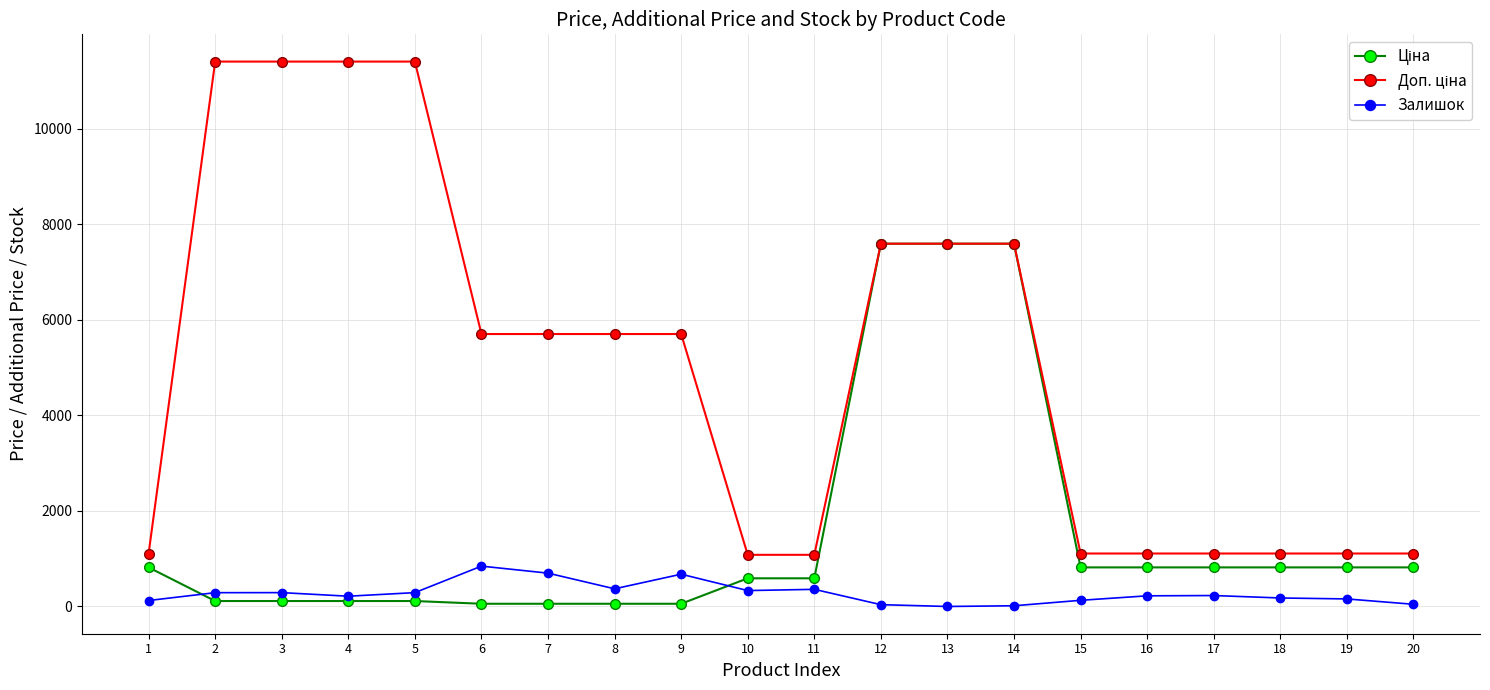

What is the difference between the Залишок values at 3 and 12?

252.0